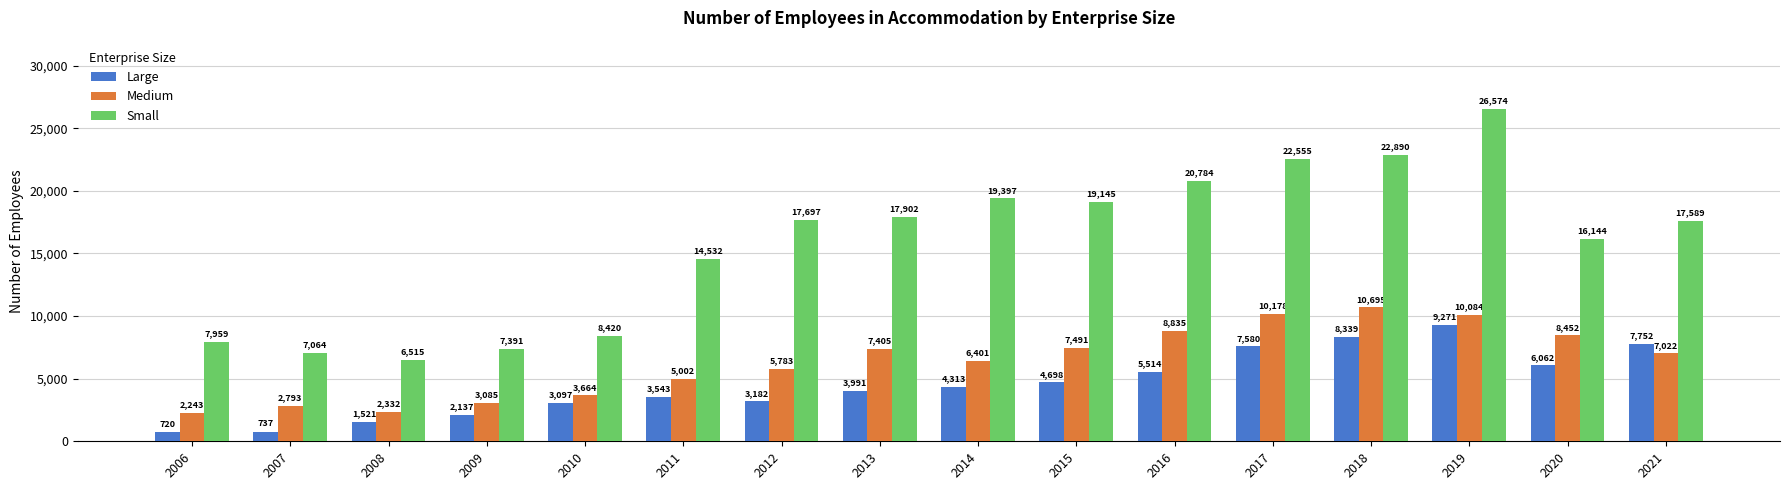

Which series has the largest total across all categories?

Small